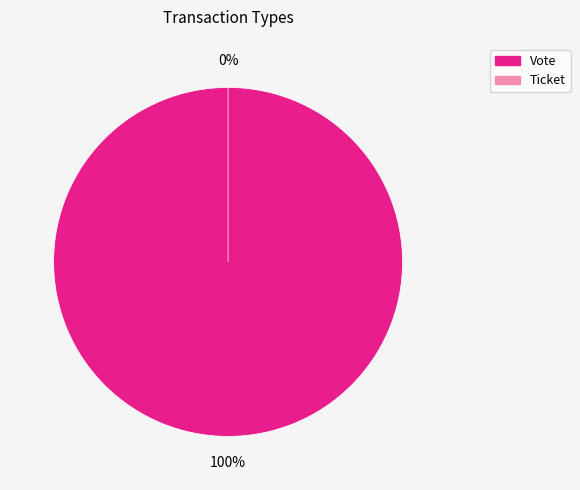

To the nearest percent, what is the difference between the largest and smallest slice percentages?

100%